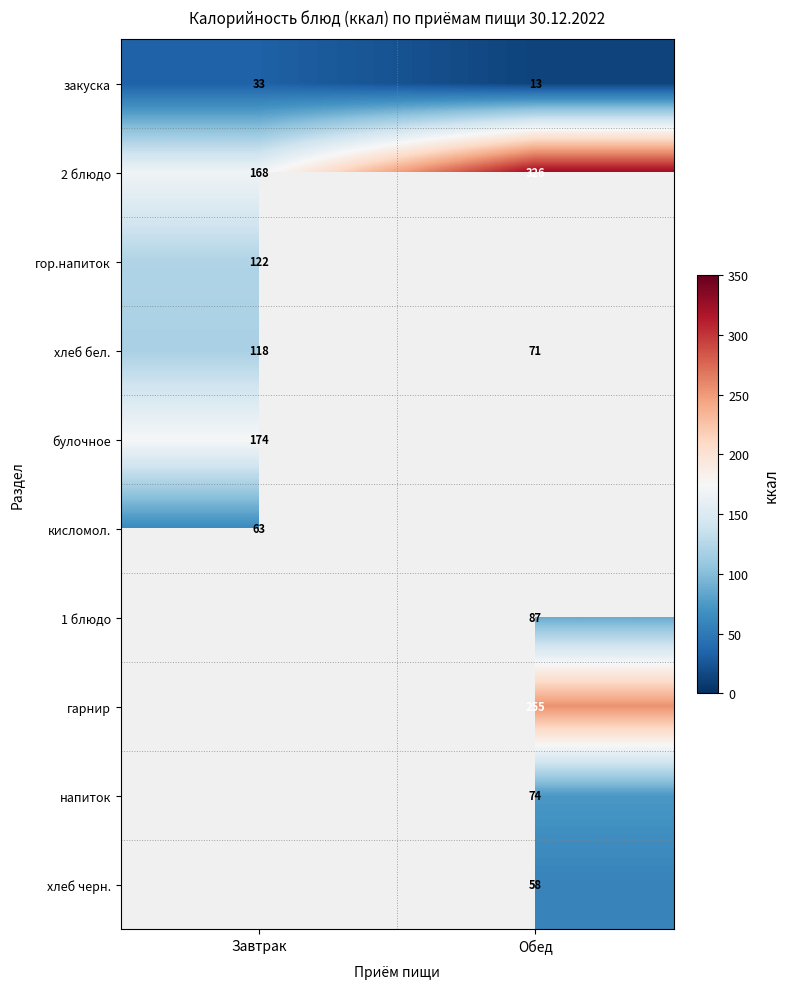

Count the number of data series in this chart.

10